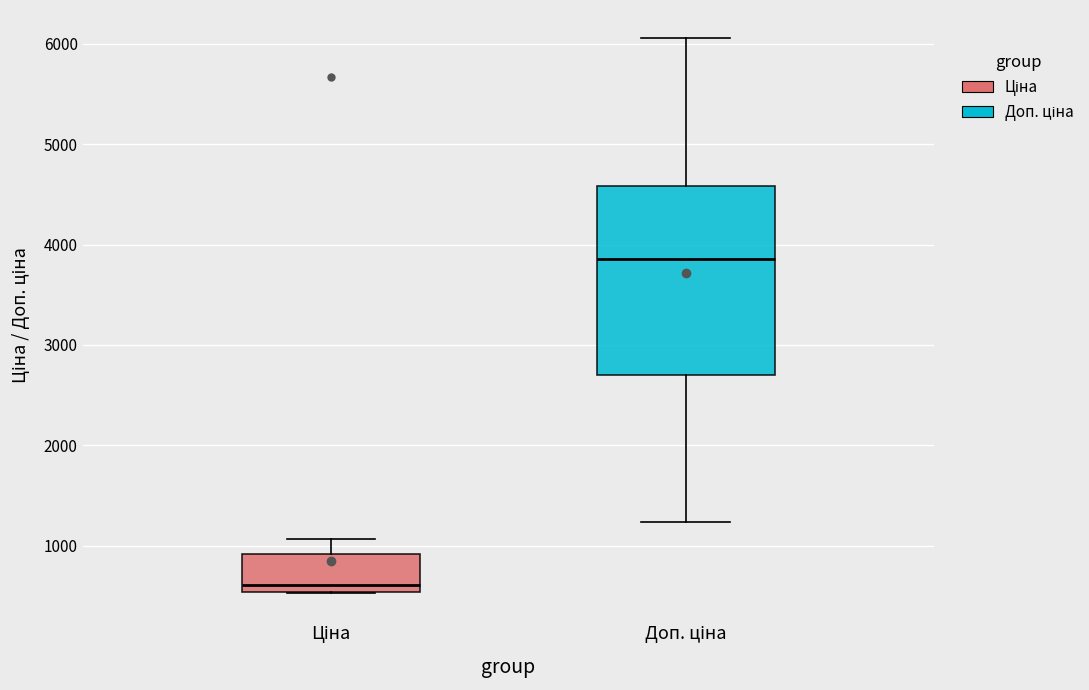

Where is the lower edge of the box for Ціна on the y-axis? The values are not printed on the chart, so give them approximately, as read against the axis.

500